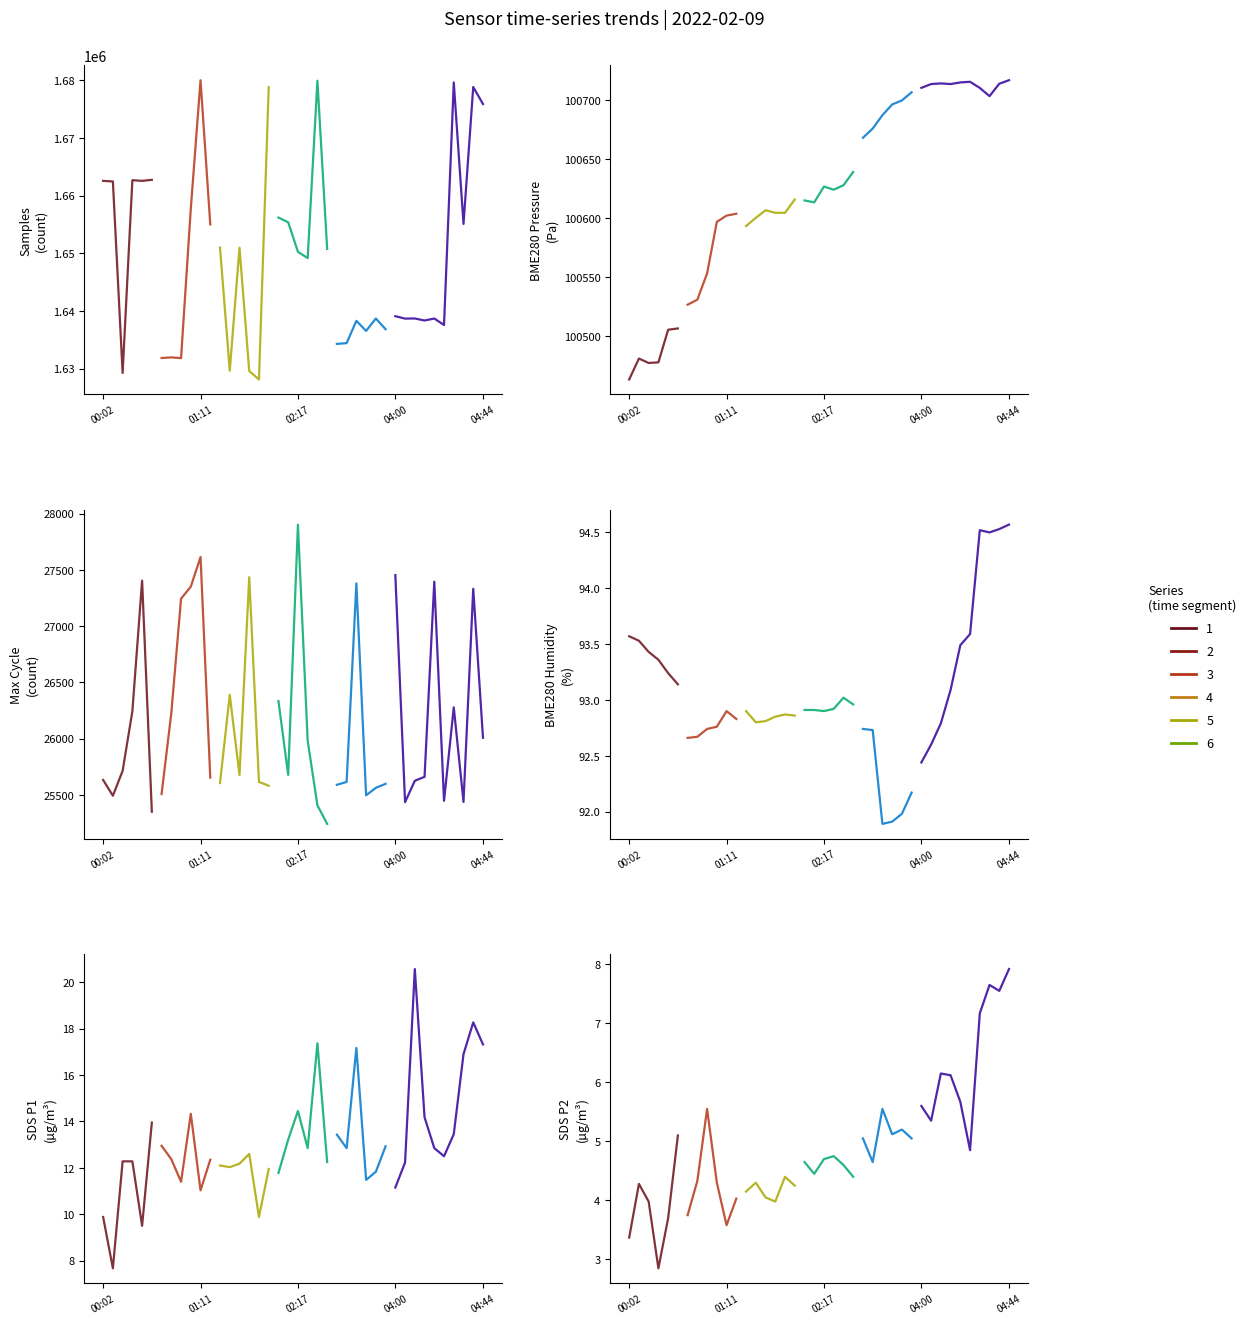

The value of SDS_P2 at 18 is 6.1. True or false?

False